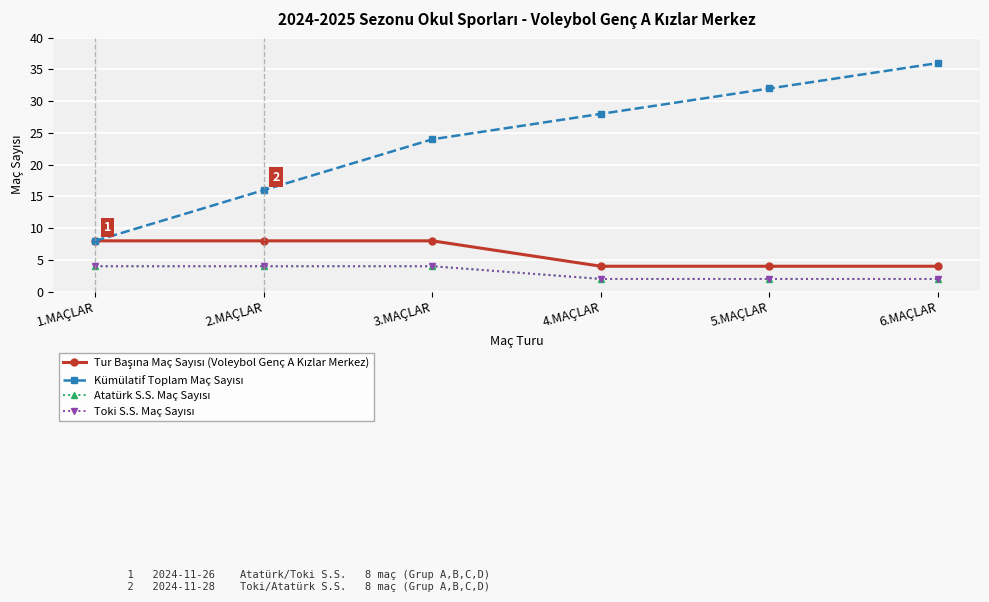

Between 1.MAÇLAR and 4.MAÇLAR, which series saw the biggest shift?

Kümülatif Toplam Maç Sayısı